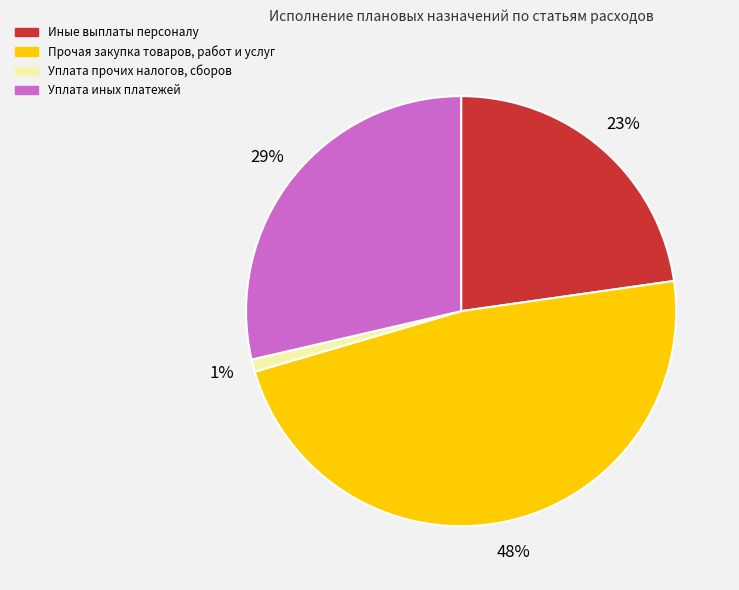

How many segments does this pie chart have?

4